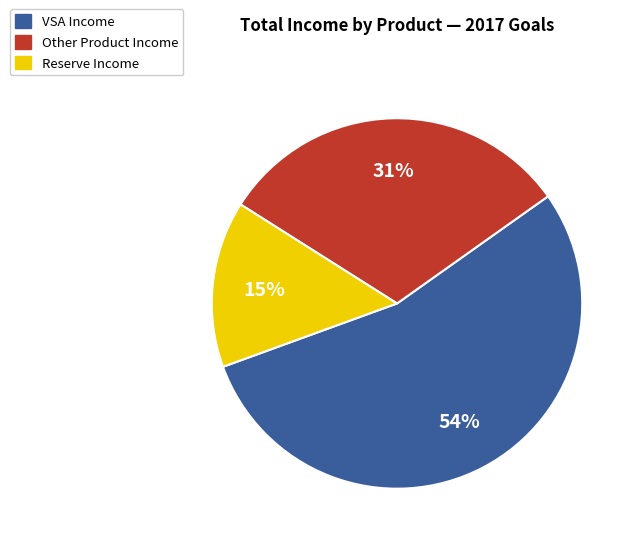

Is there any slice that represents more than half of the pie?

Yes